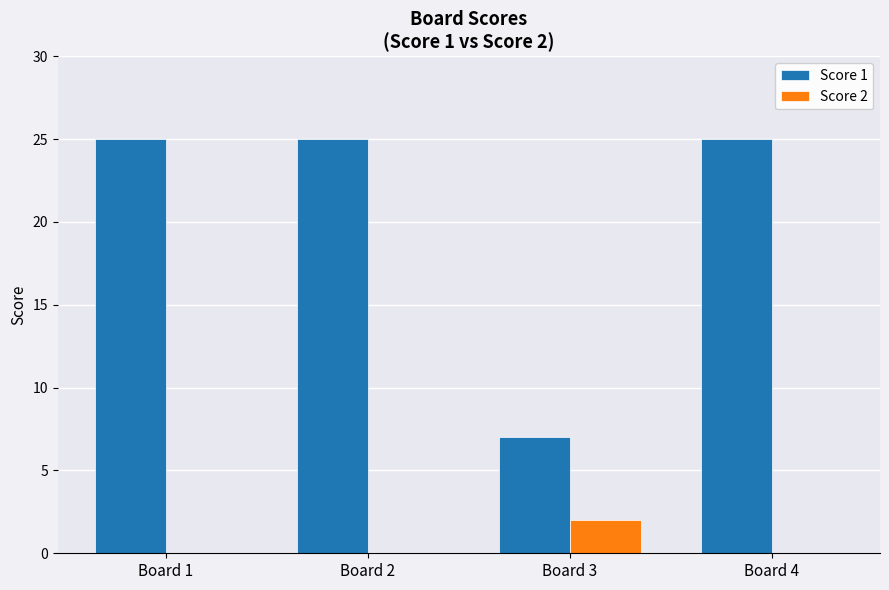

What is the highest value of the Score 1 series?

25